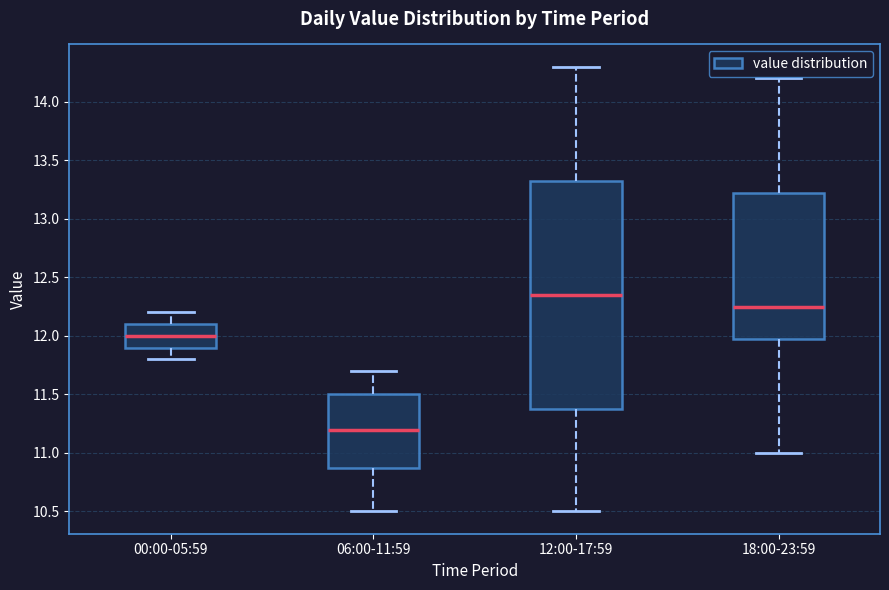

Where is the lower edge of the box for 12:00-17:59 on the y-axis? The values are not printed on the chart, so give them approximately, as read against the axis.

11.40